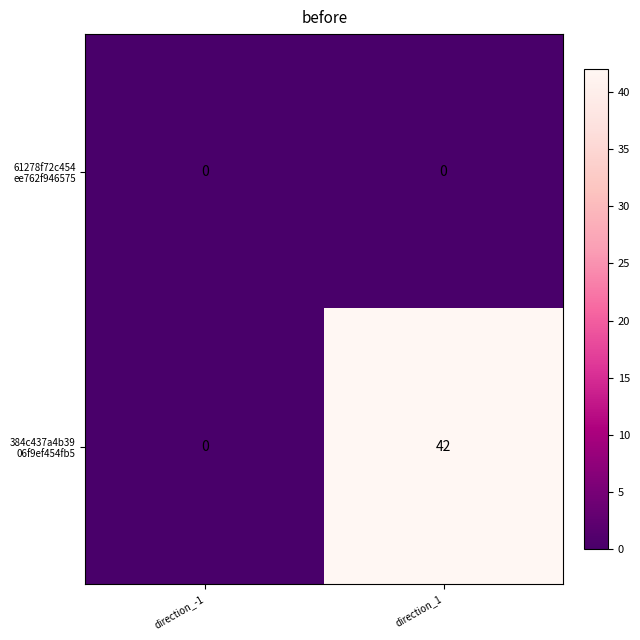

What is the spread (max minus min) of values at direction_1?

42